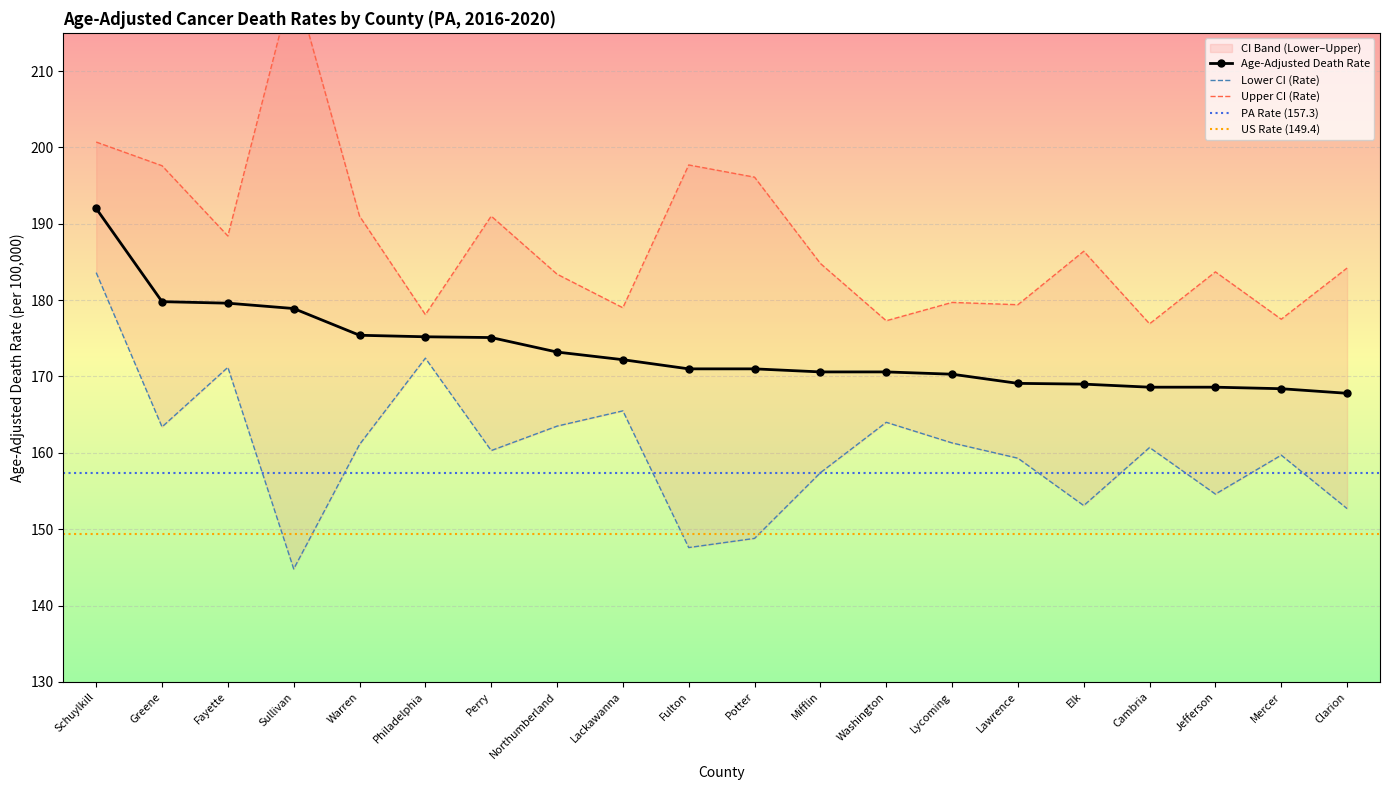

Reading right to left, extract all data points from this chart.

Age-Adjusted Death Rate: 167.8	168.4	168.6	168.6	169.0	169.1	170.3	170.6	170.6	171.0	171.0	172.2	173.2	175.1	175.2	175.4	178.9	179.6	179.8	192.0
Lower CI (Rate): 152.7	159.7	154.6	160.7	153.1	159.3	161.3	164.0	157.4	148.8	147.6	165.5	163.5	160.3	172.4	161.1	144.8	171.2	163.4	183.6
Upper CI (Rate): 184.2	177.5	183.7	176.9	186.4	179.4	179.7	177.3	184.8	196.1	197.7	179.0	183.4	191.0	178.1	191.0	222.0	188.4	197.6	200.7